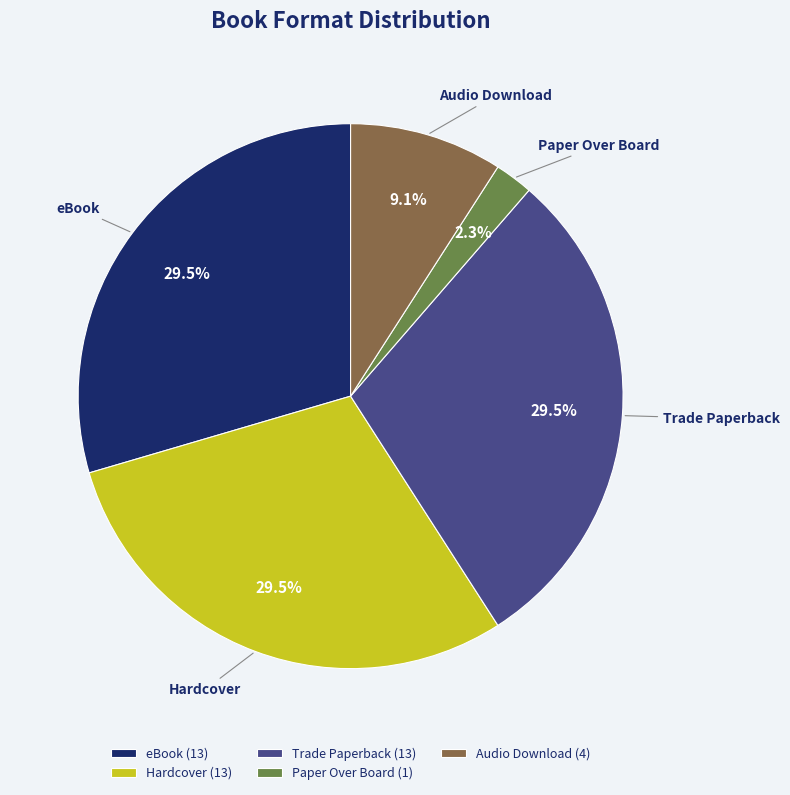

Combined, what portion of the pie is Trade Paperback (13) and Hardcover (13)?

59.1%